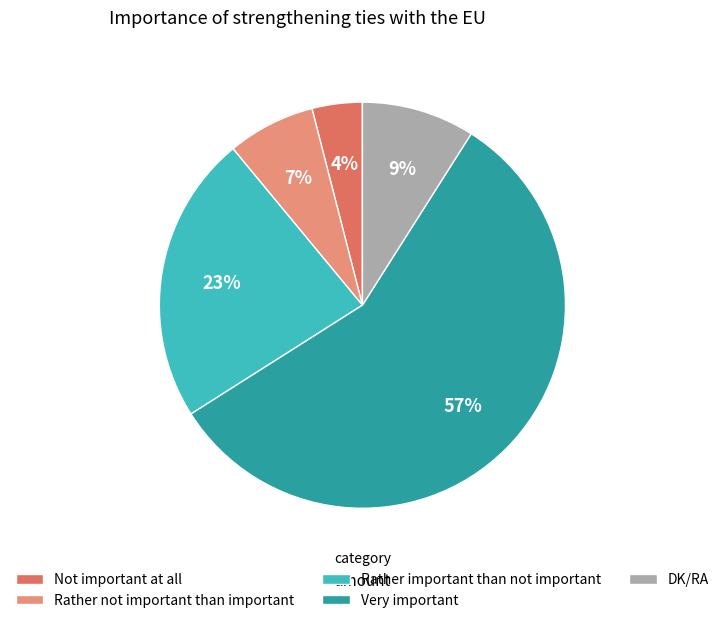

Count the number of slices in the pie.

5